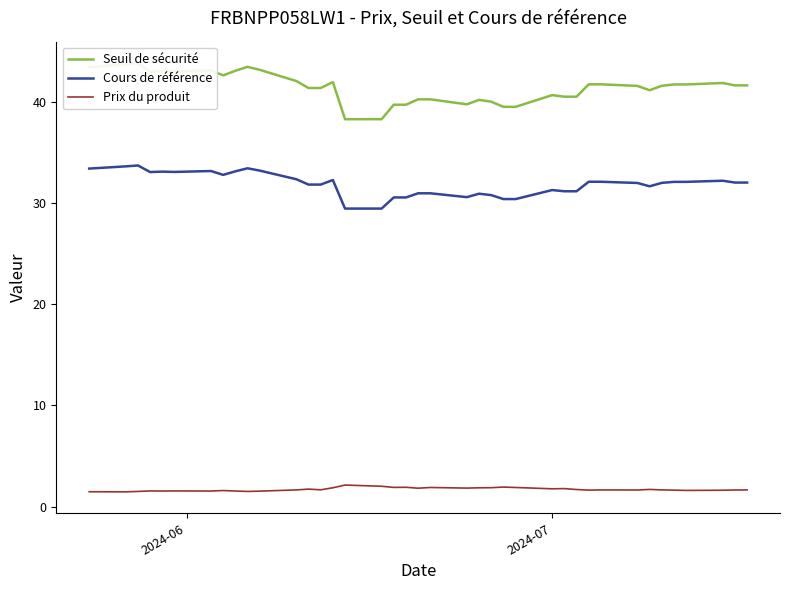

Does the chart have visible grid lines?

No